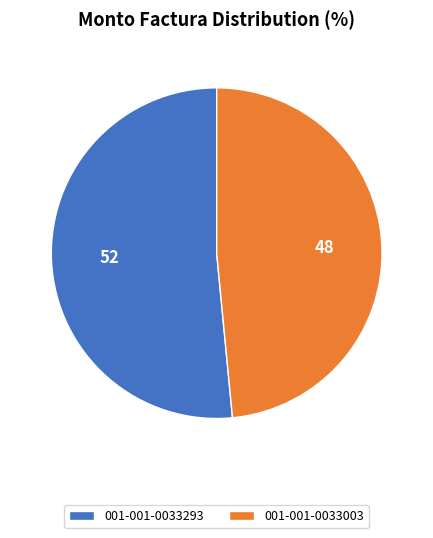

Do 001-001-0033003 and 001-001-0033293 together represent more than half of the pie?

Yes